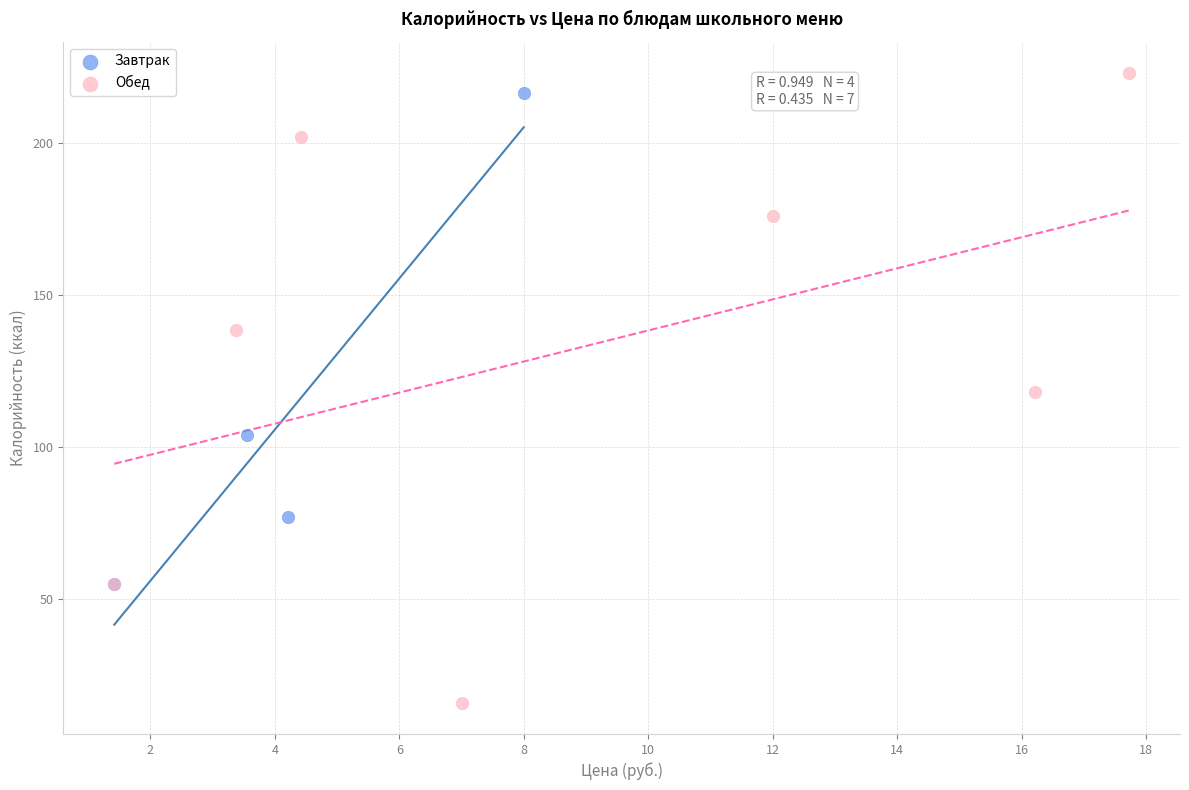

Which series has the largest Y range (max minus min)?

Обед